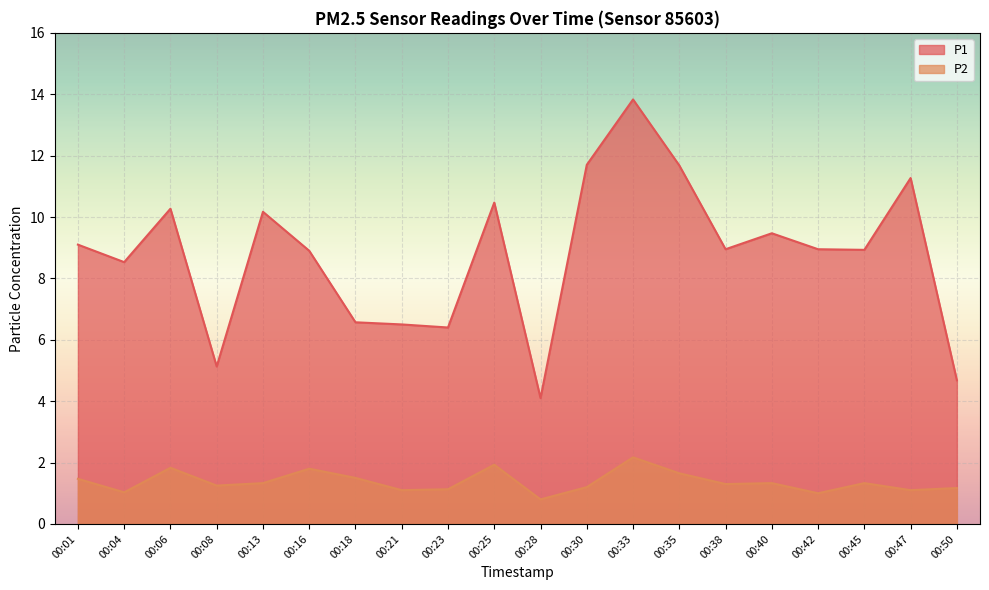

Does the chart display data point markers on the line(s)?

No